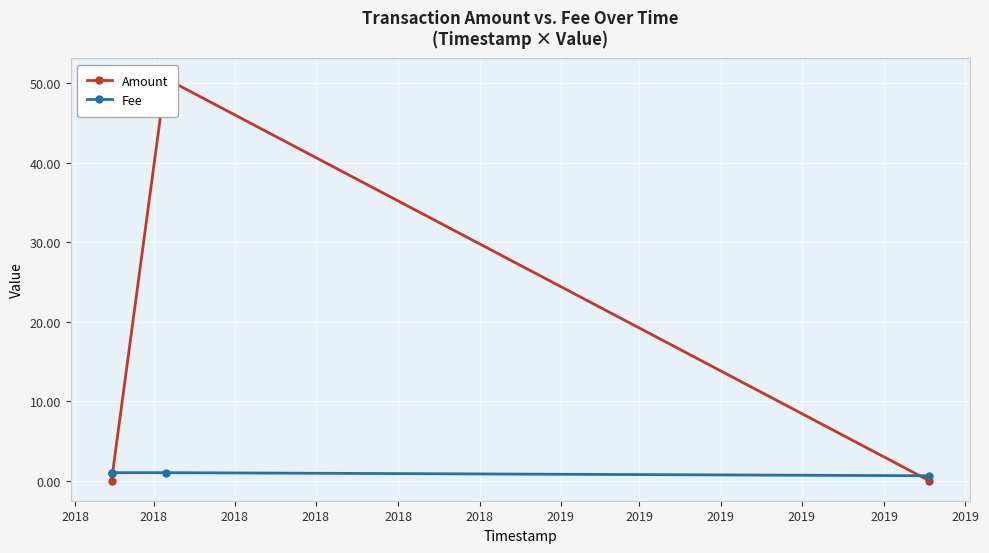

True or false: Fee has more than 2 interior local peaks.

False